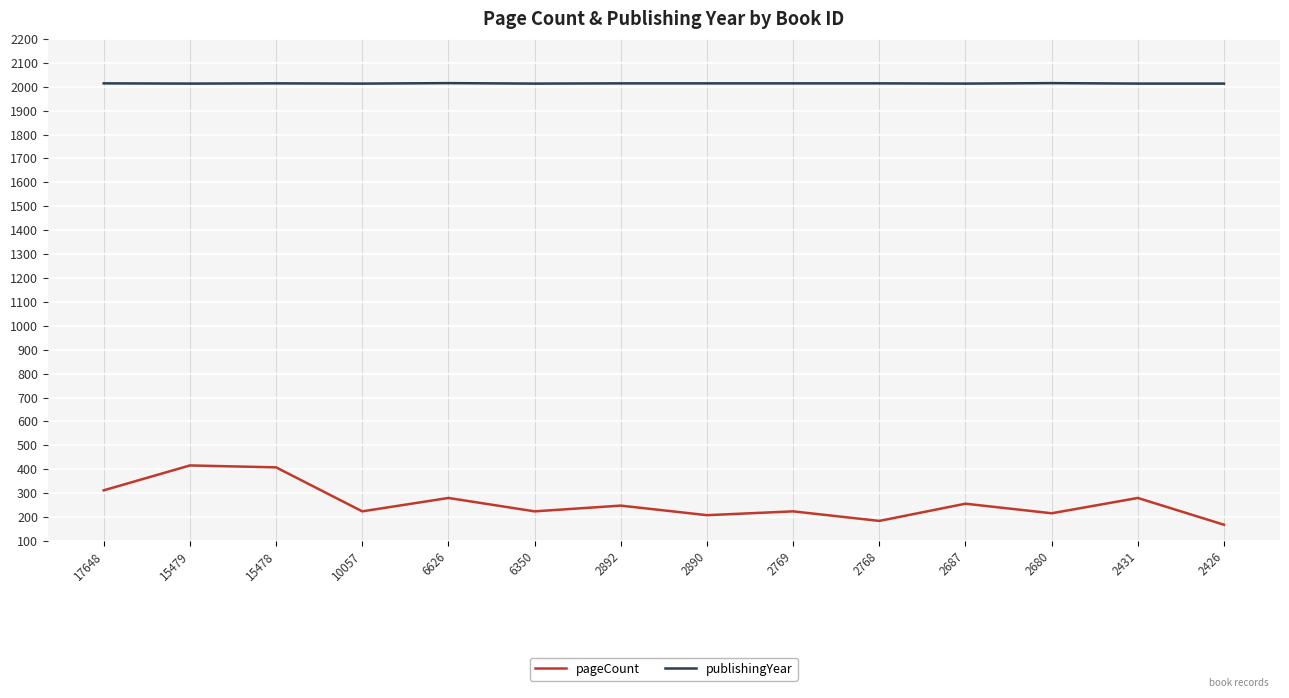

What is the sum of all publishingYear values?

28192